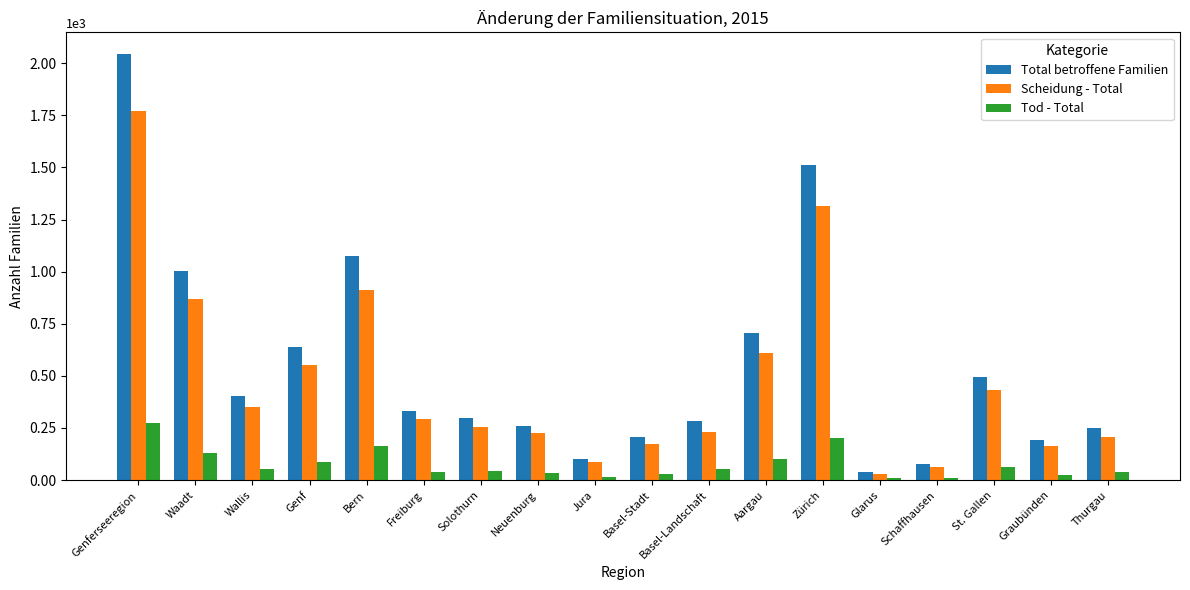

Which series has the largest range (max minus min)?

Total betroffene Familien